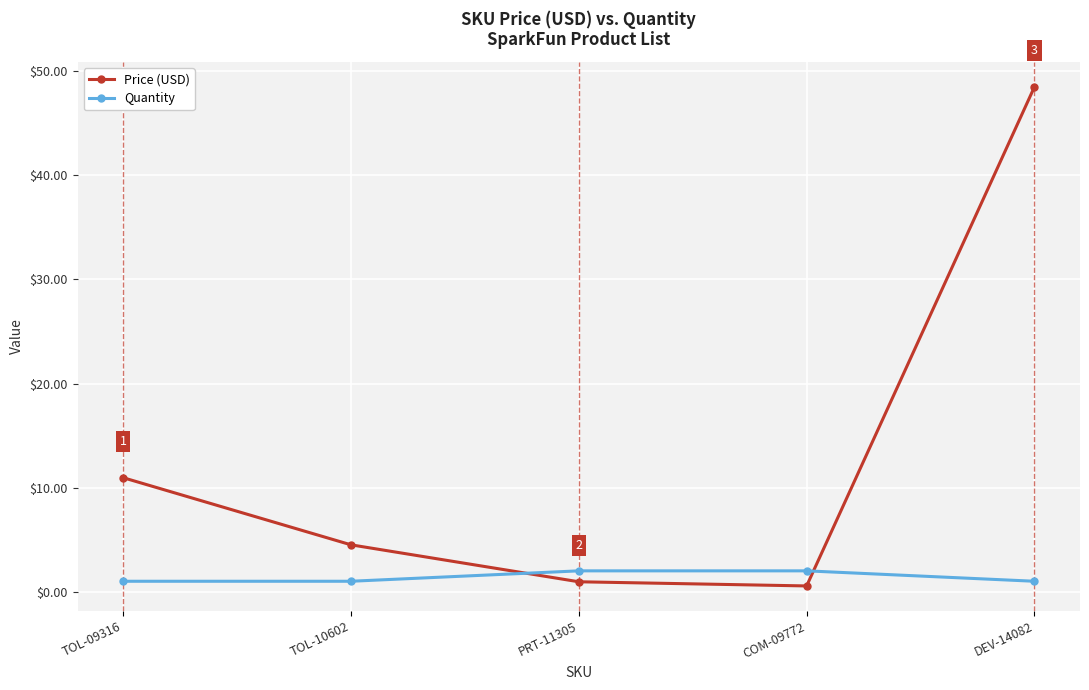

Rank the series at COM-09772 from highest to lowest value.

Quantity, Price (USD)